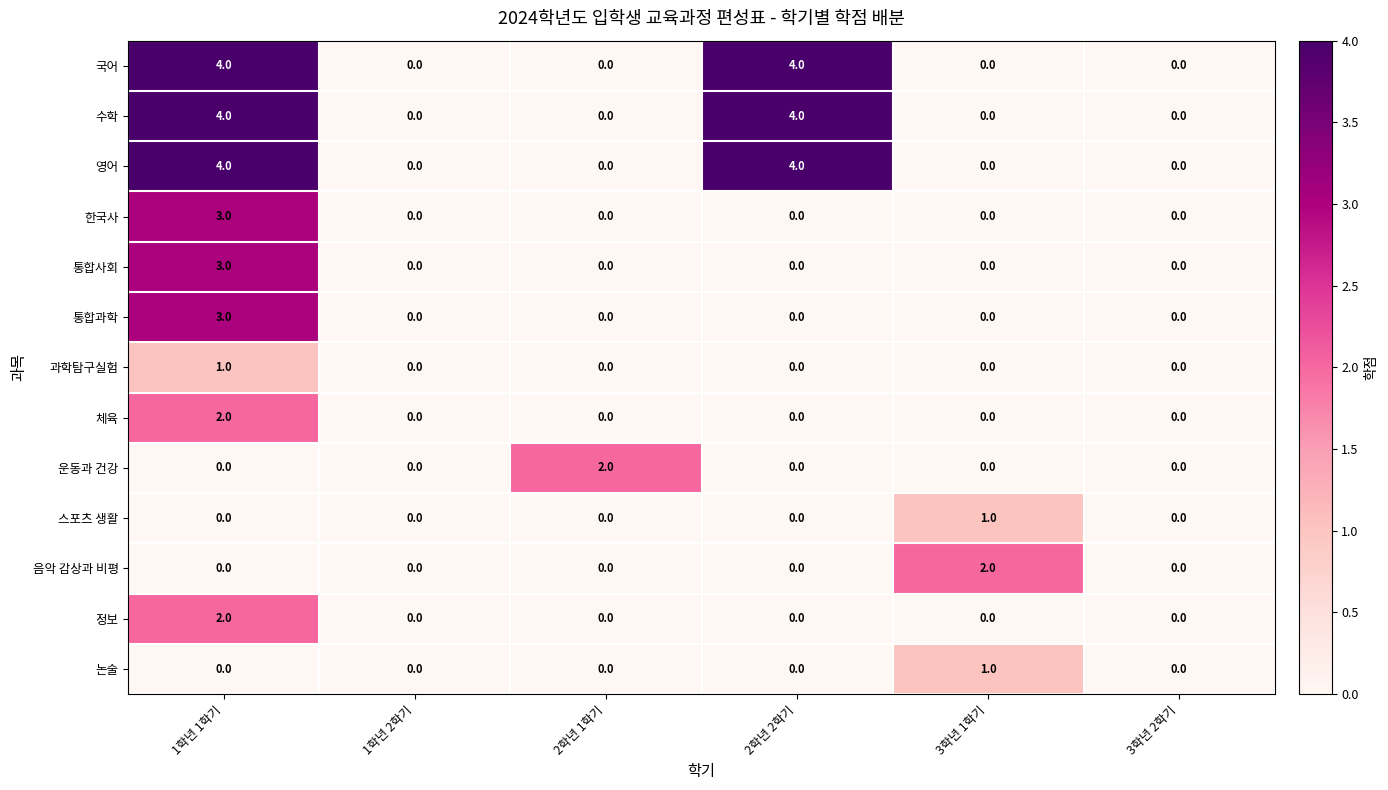

Count the 음악 감상과 비평 values in the range 0 to 1.

5